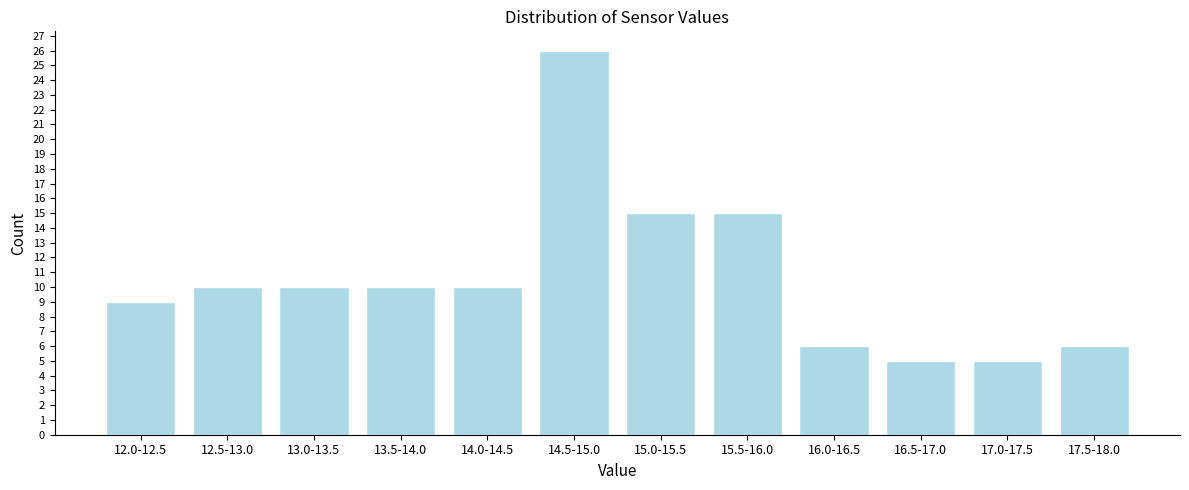

Reading left to right, list all the values displayed in this chart.

9	10	10	10	10	26	15	15	6	5	5	6